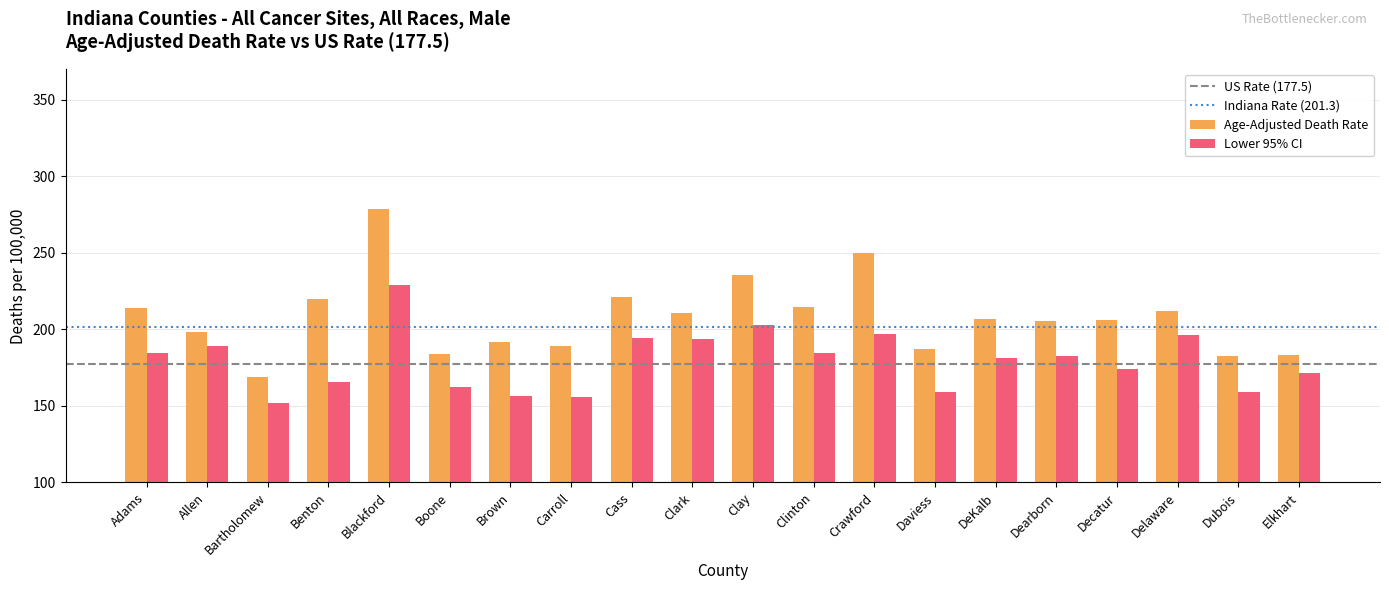

True or false: Lower 95% CI has a value of 291.4 at Crawford.

False